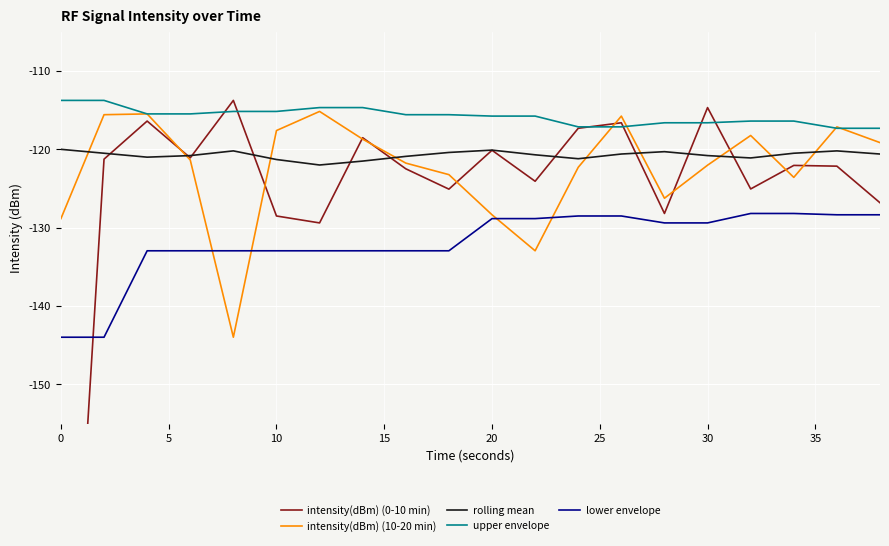

How many lines are shown in the chart?

5